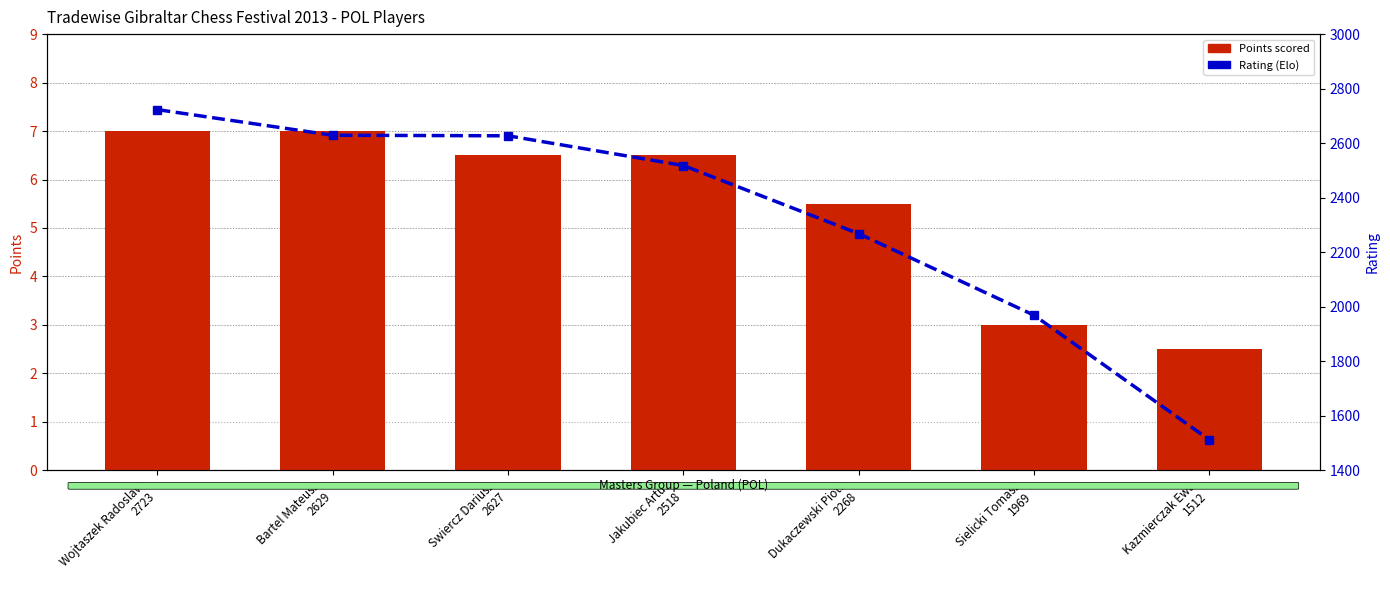

Reading right to left, extract all data points from this chart.

Points: Kazmierczak Ewa
1512=2.5	Sielicki Tomasz
1969=3.0	Dukaczewski Piotr
2268=5.5	Jakubiec Artur
2518=6.5	Swiercz Dariusz
2627=6.5	Bartel Mateusz
2629=7.0	Wojtaszek Radoslaw
2723=7.0
Rating: Kazmierczak Ewa
1512=1512.0	Sielicki Tomasz
1969=1969.0	Dukaczewski Piotr
2268=2268.0	Jakubiec Artur
2518=2518.0	Swiercz Dariusz
2627=2627.0	Bartel Mateusz
2629=2629.0	Wojtaszek Radoslaw
2723=2723.0